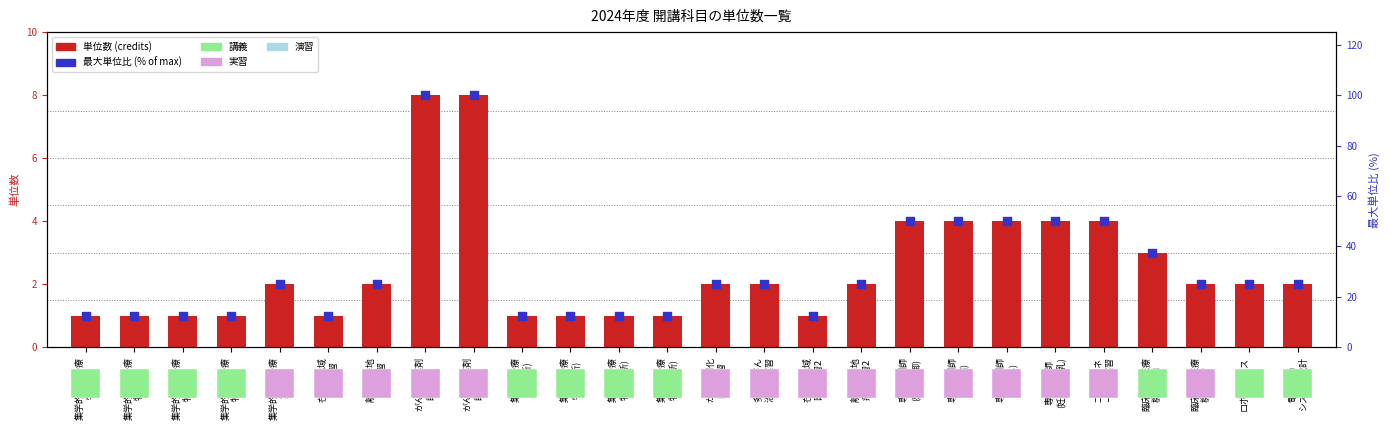

What is the total value across all series at 集学的がん治療
特論II?

13.5